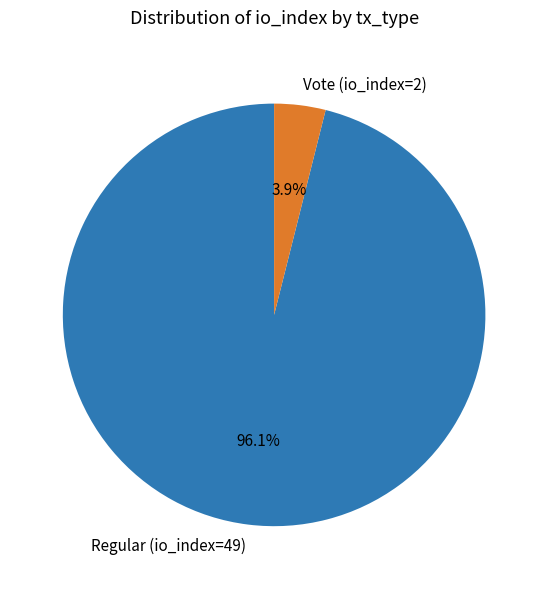

Between Vote (io_index=2) and Regular (io_index=49), which is larger?

Regular (io_index=49)